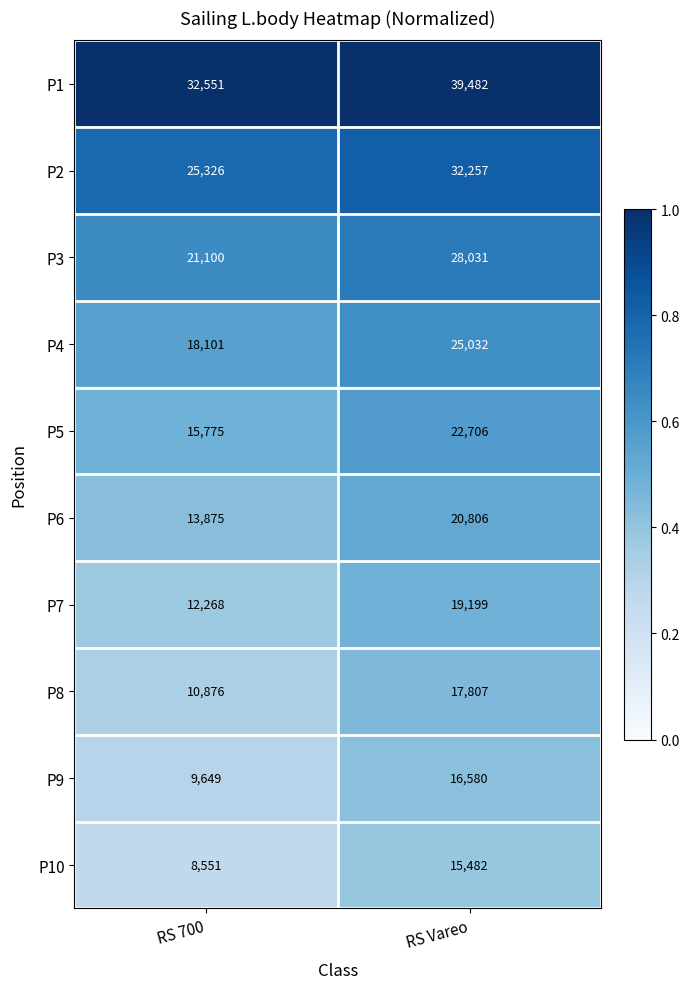

What is the sum of the P4 values at RS 700 and RS Vareo?

43133